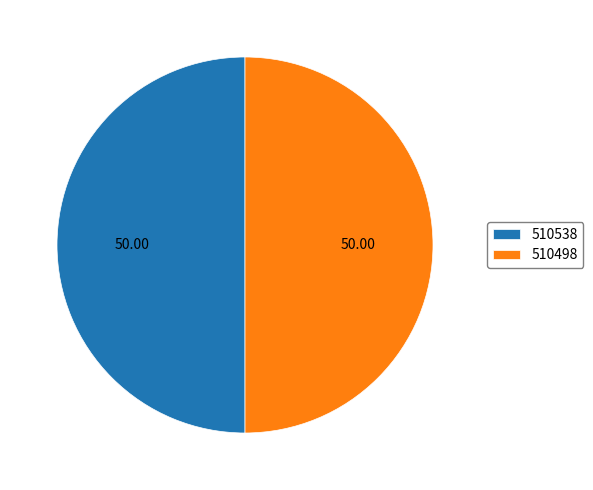

Is it true that 510498 is 64% of the pie?

False